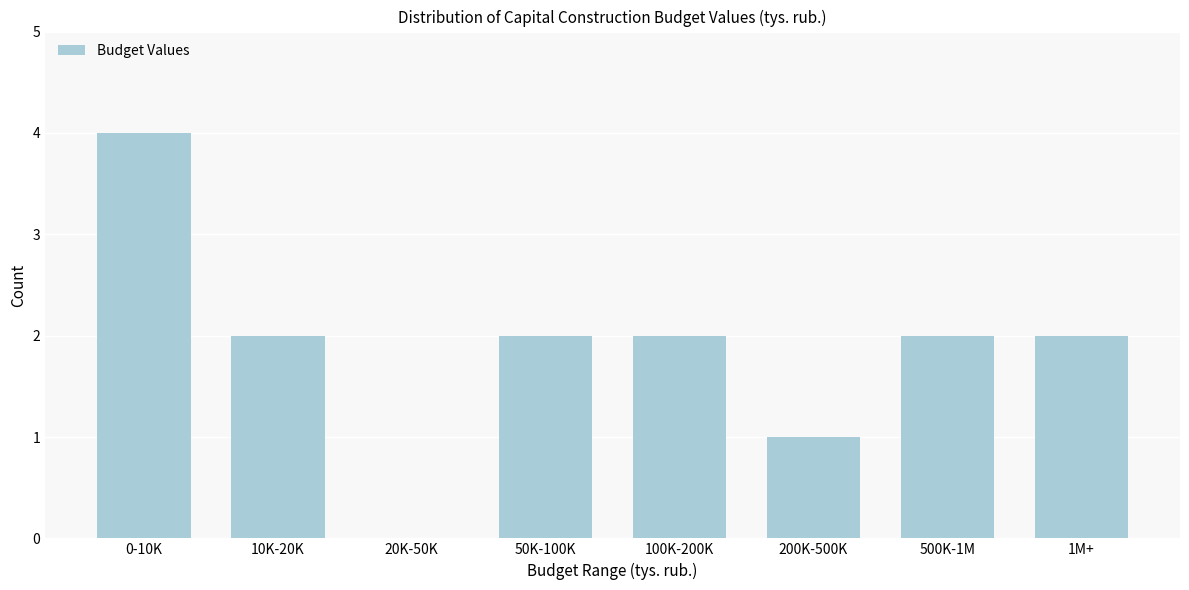

Reading left to right, transcribe all the data shown in this chart.

0-10K=4	10K-20K=2	20K-50K=0	50K-100K=2	100K-200K=2	200K-500K=1	500K-1M=2	1M+=2